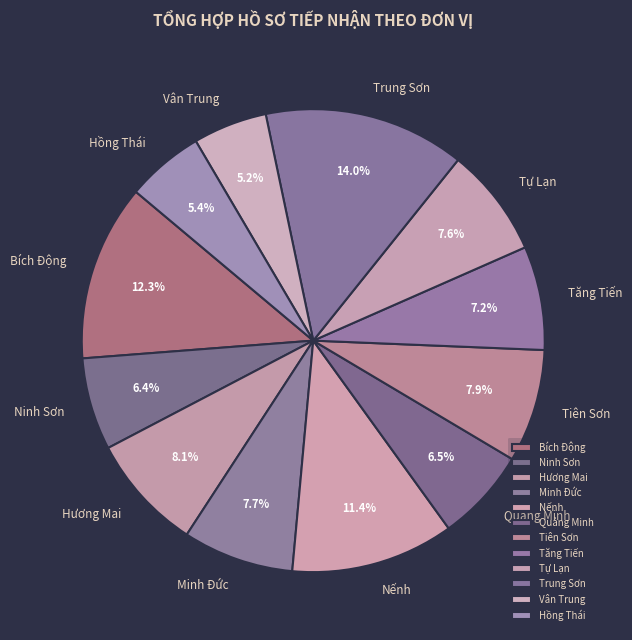

What is the ratio of the value at Hương Mai to the value at Tăng Tiến?

1.1